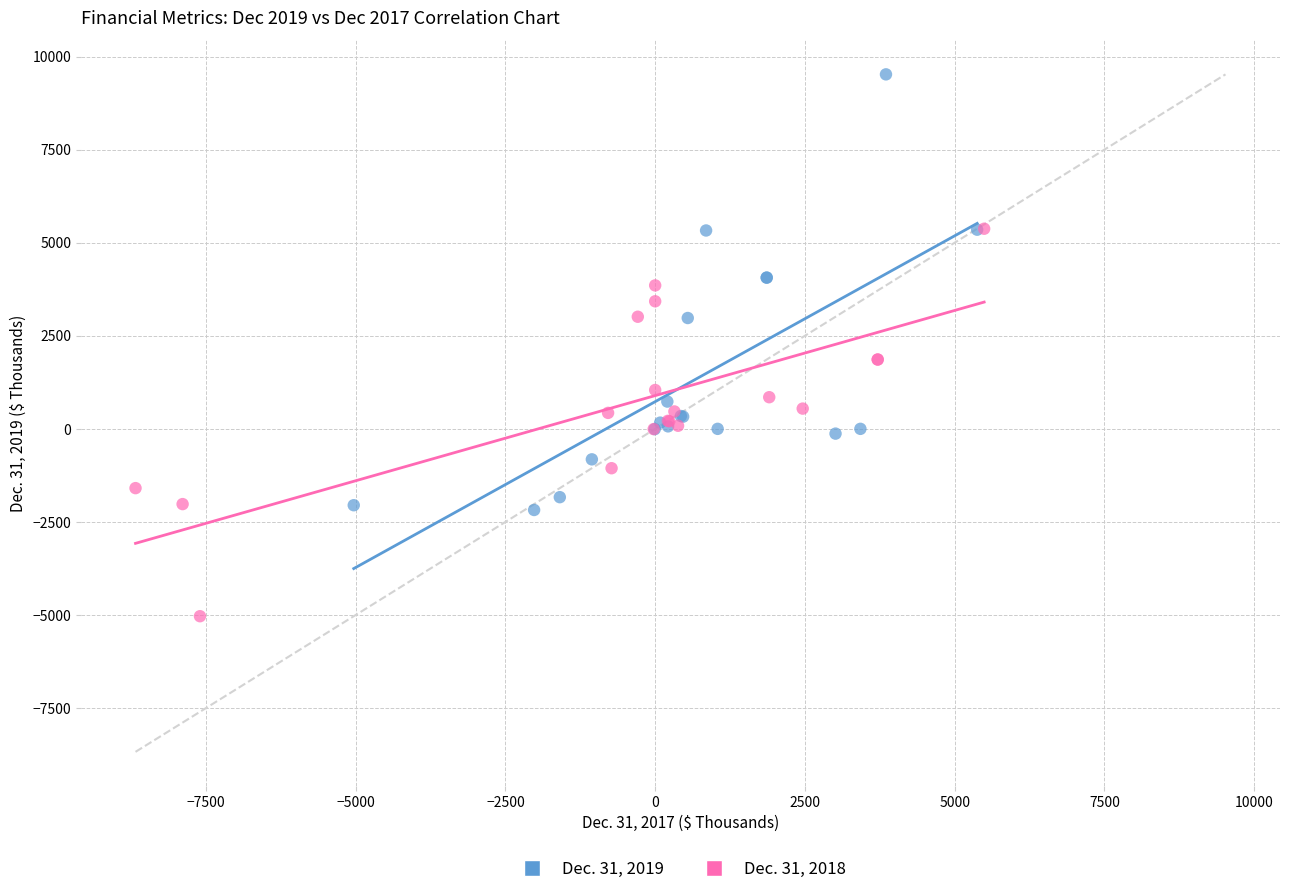

Which series reaches the minimum Y coordinate?

Dec. 31, 2018